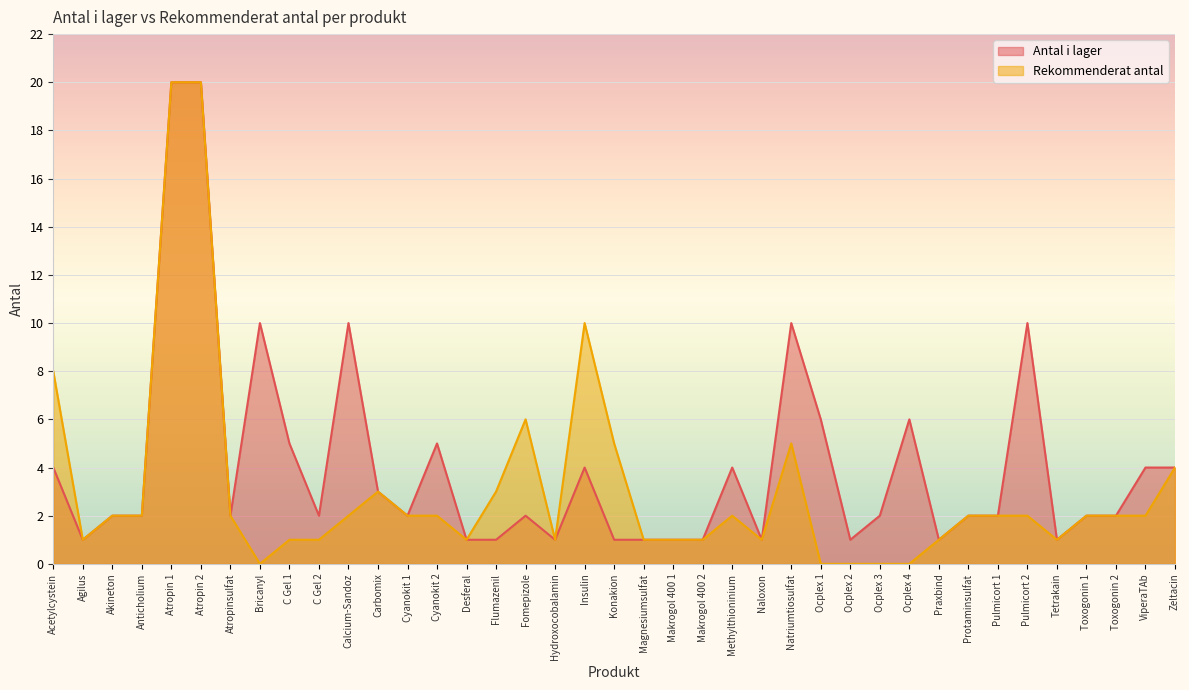

The value of Rekommenderat antal at C Gel 2 is 1. True or false?

False